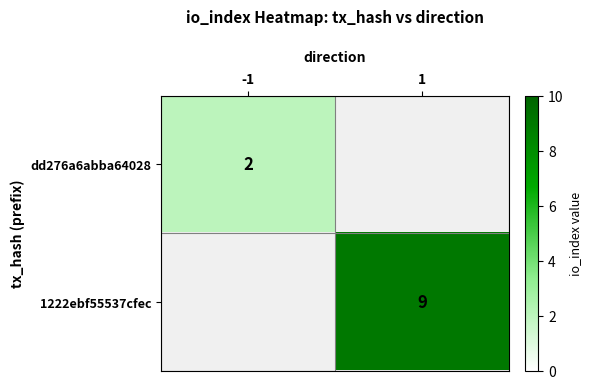

How many distinct data groups are displayed?

2